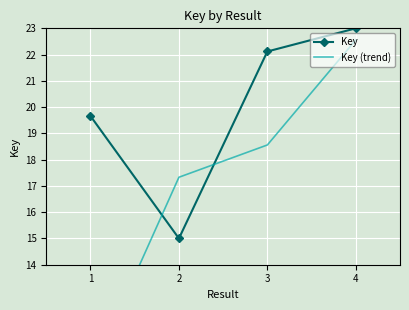

What is the value of the Key (trend) point at the 1st from the left?

9.8